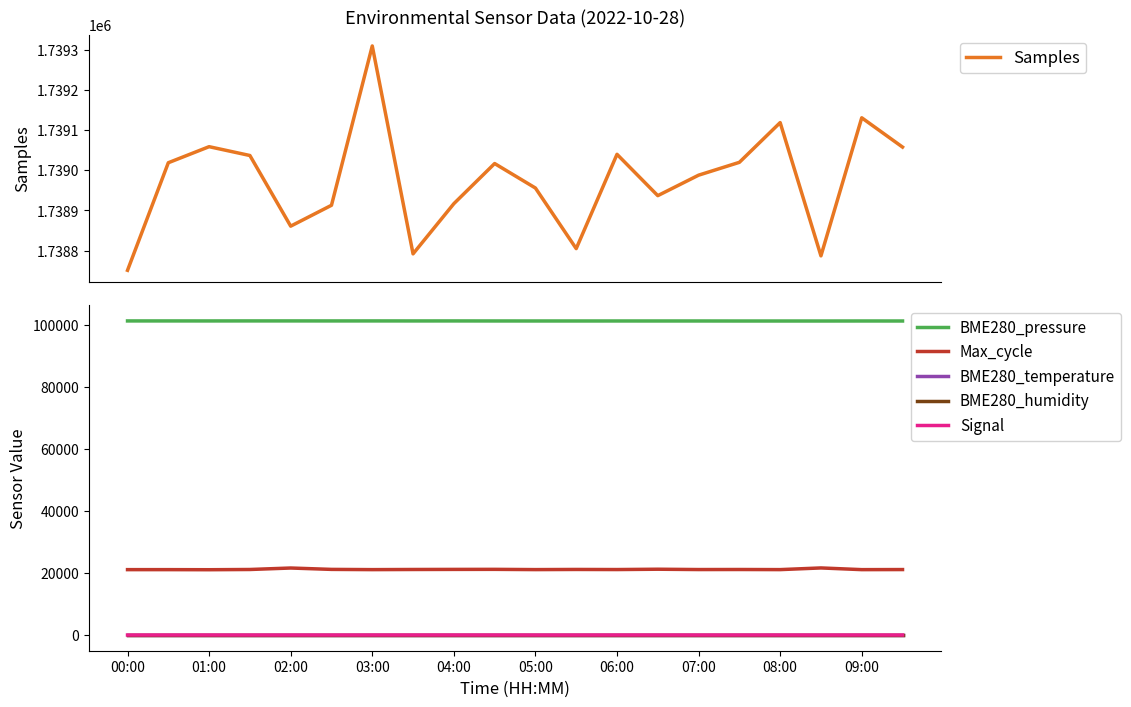

The BME280_temperature series shows 10.6 at 01:00. True or false?

True